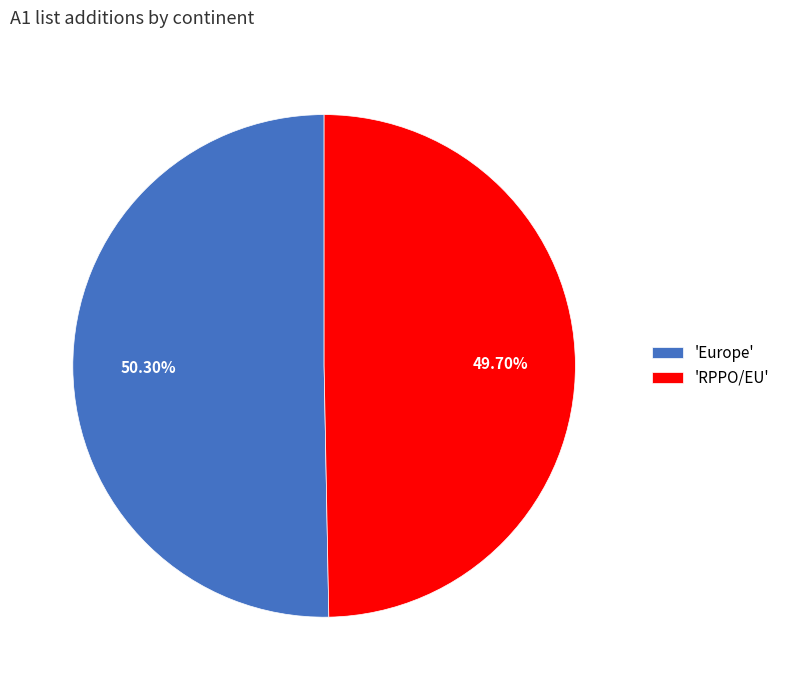

Which category has the smallest portion of the pie?

'RPPO/EU'